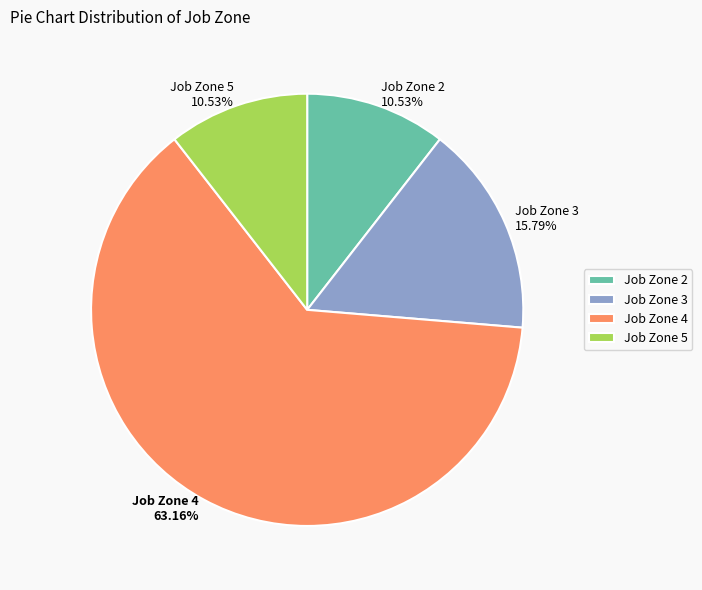

What is the ratio of the value at Job Zone 4 to the value at Job Zone 2?

6.0